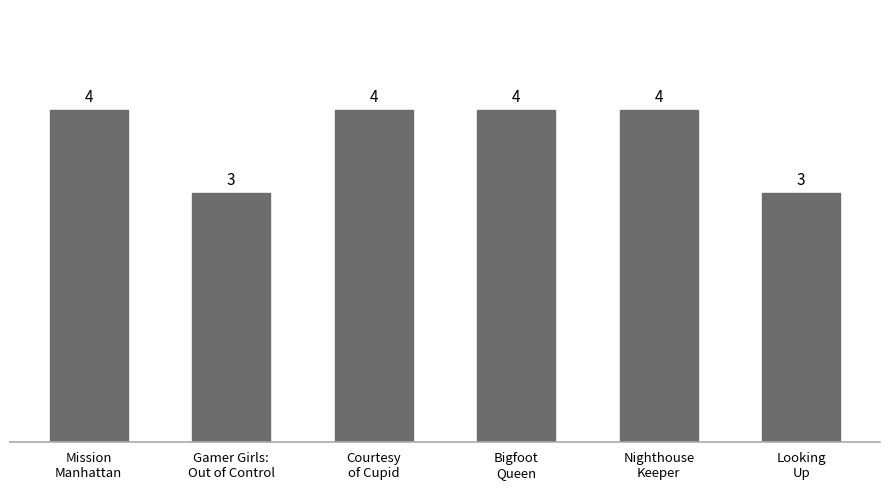

Reading right to left, extract all data points from this chart.

3	4	4	4	3	4